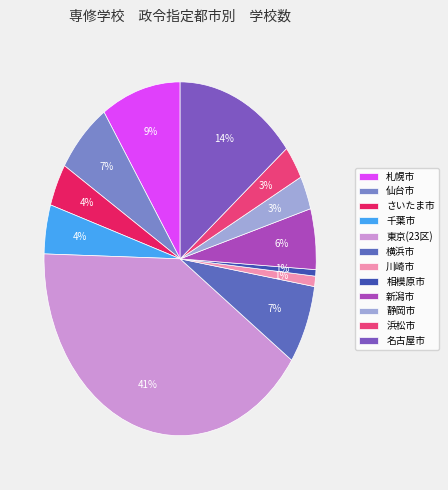

What portion of the pie excludes 横浜市?

92.8%